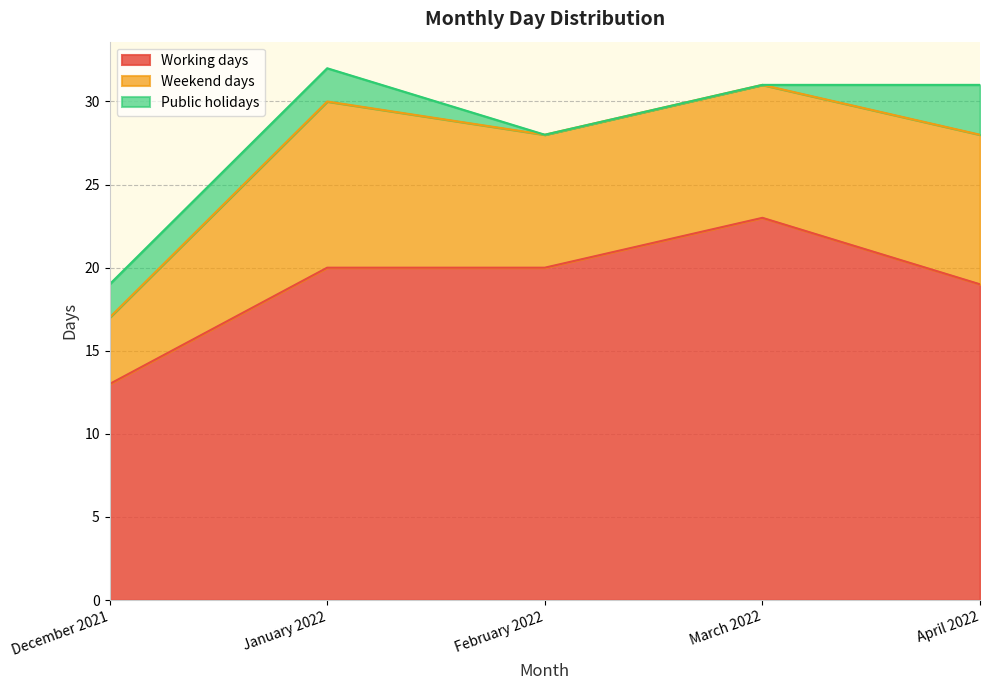

At April 2022, list the series in order from smallest to largest.

Public holidays, Weekend days, Working days